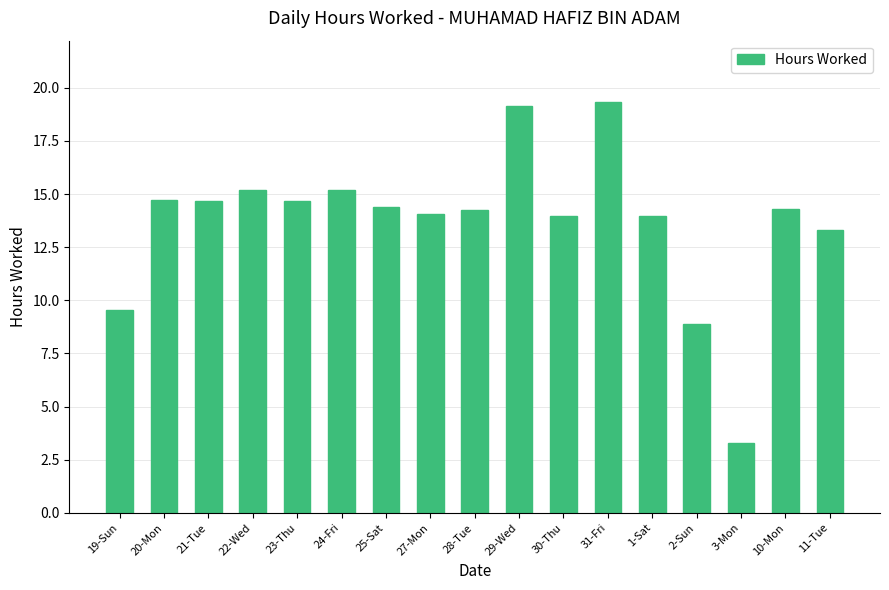

What position from the left is 28-Tue?

9